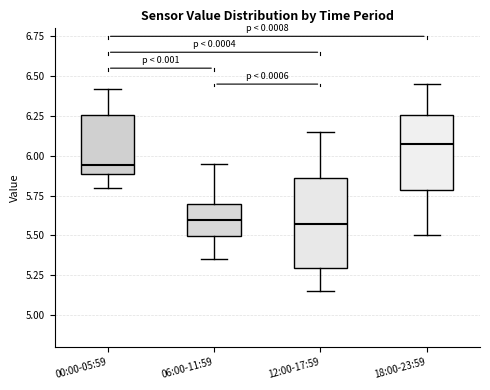

Reading left to right, transcribe this box plot: for each box, give where its median line is, the range the box spans, and where its two whiskers end, as read against the y-axis. The values are not printed on the chart, so give them approximately, as read against the axis.

00:00-05:59: median 5.95, box 5.90 to 6.25, whiskers 5.80 to 6.40
06:00-11:59: median 5.60, box 5.50 to 5.70, whiskers 5.35 to 5.95
12:00-17:59: median 5.60, box 5.30 to 5.85, whiskers 5.15 to 6.15
18:00-23:59: median 6.10, box 5.80 to 6.25, whiskers 5.50 to 6.45